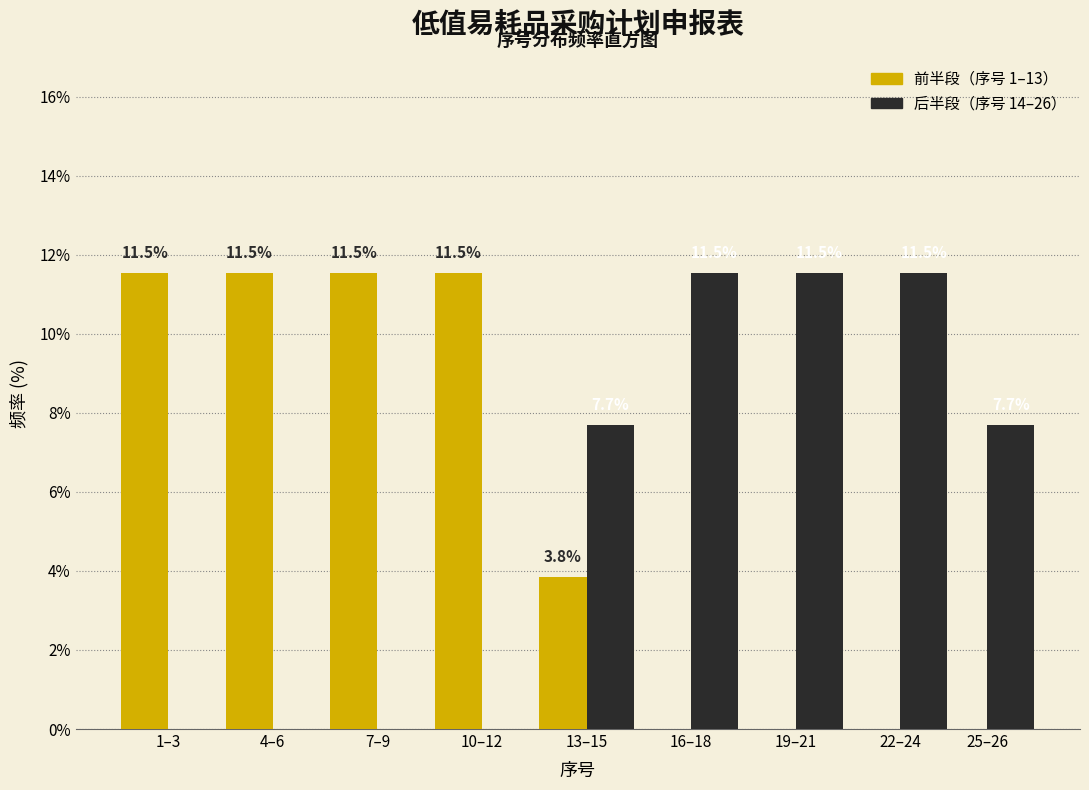

What is the total value across all series at 7–9?

11.5